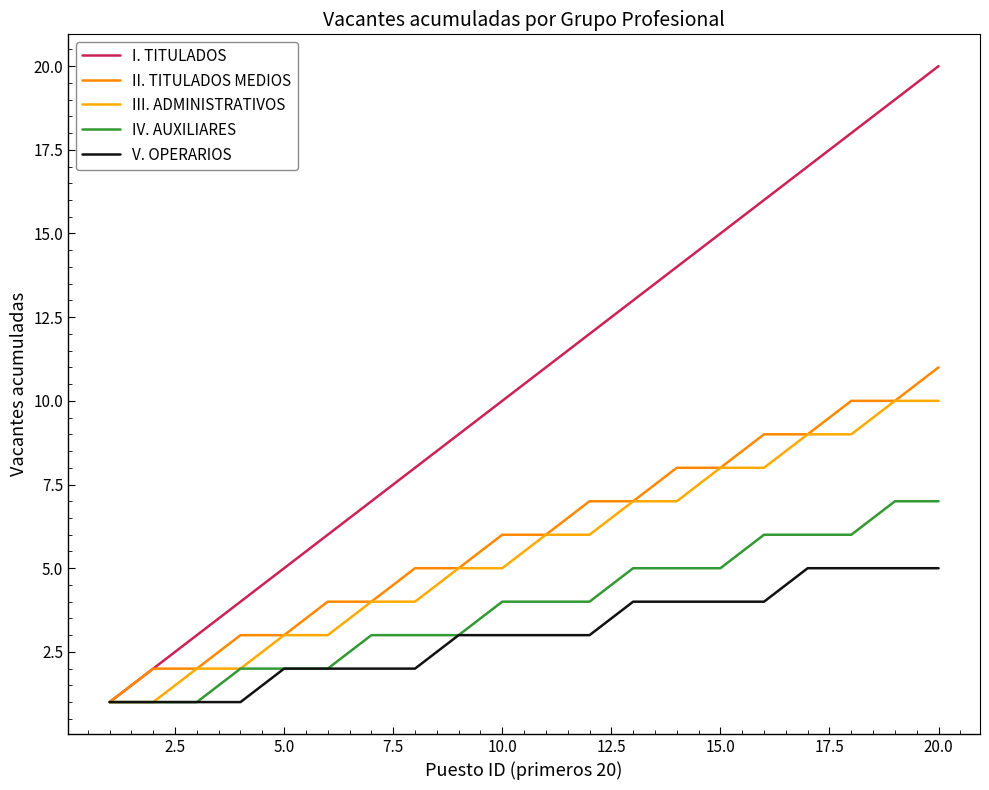

What is the average value of the III. ADMINISTRATIVOS series?

6